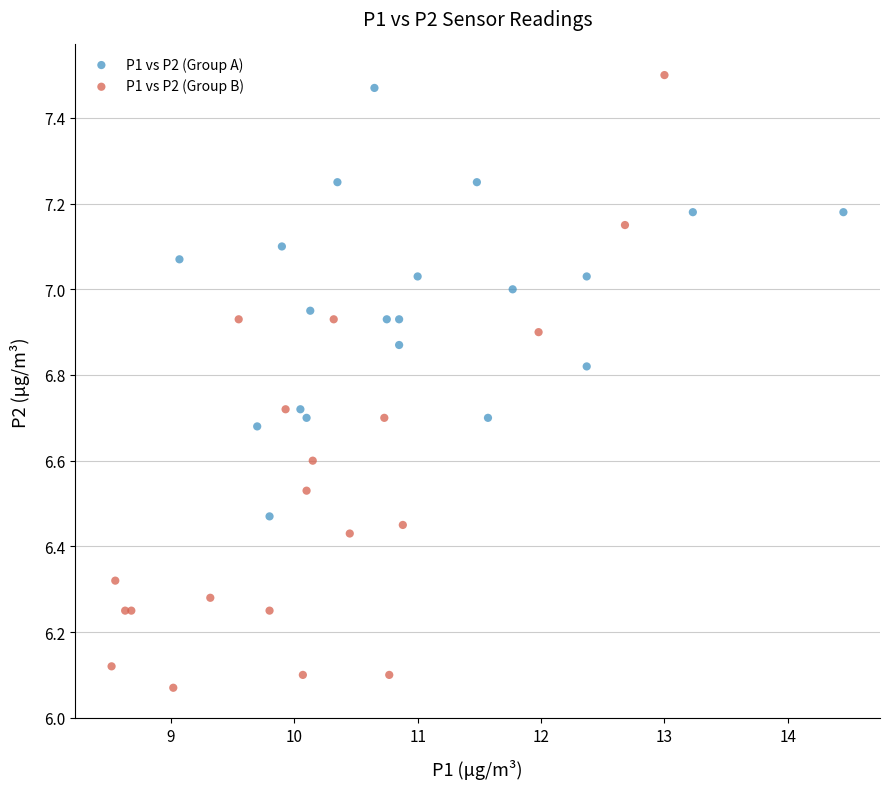

What are all the series names shown in the legend?

P1 vs P2 (Group A), P1 vs P2 (Group B)